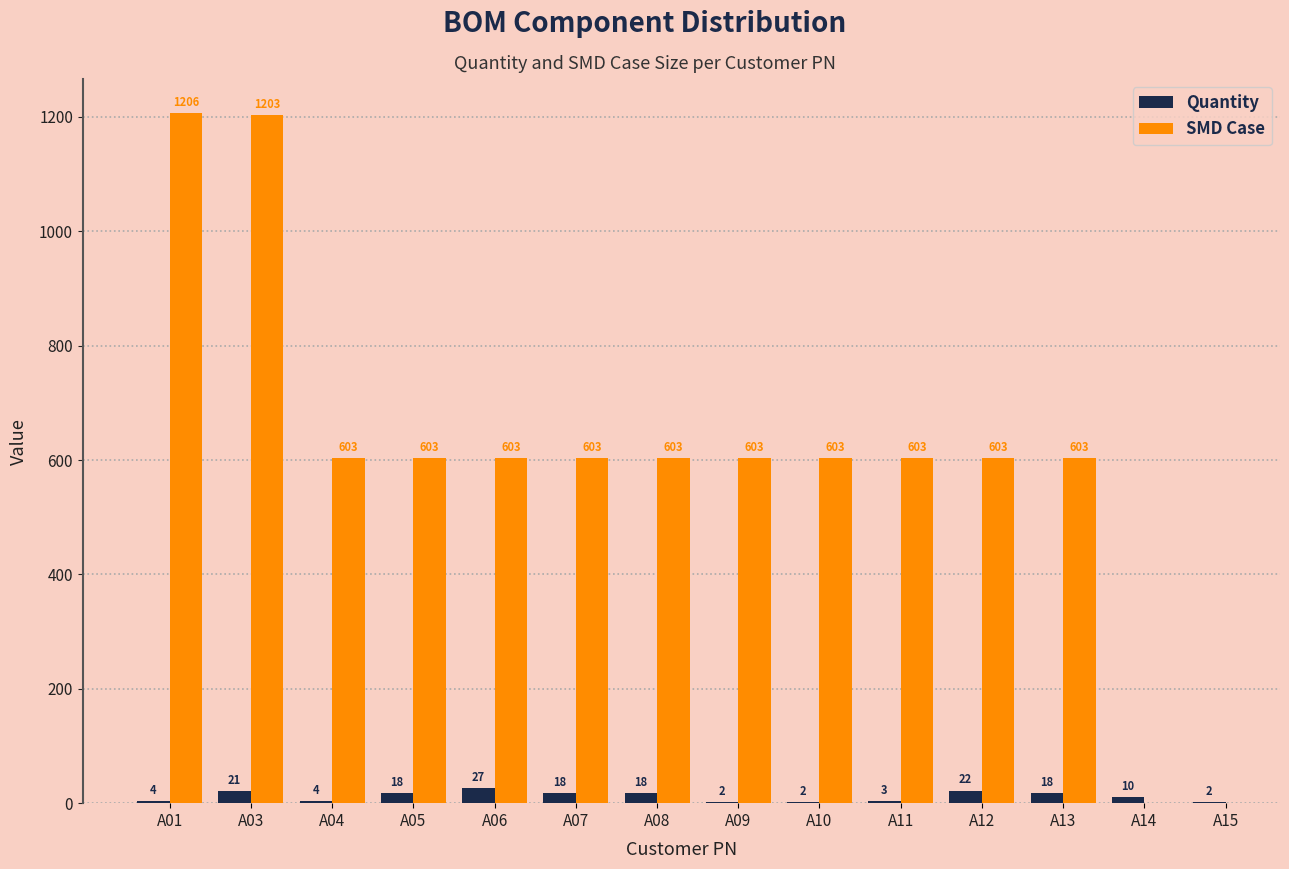

How many values in the Quantity series exceed 18?

3